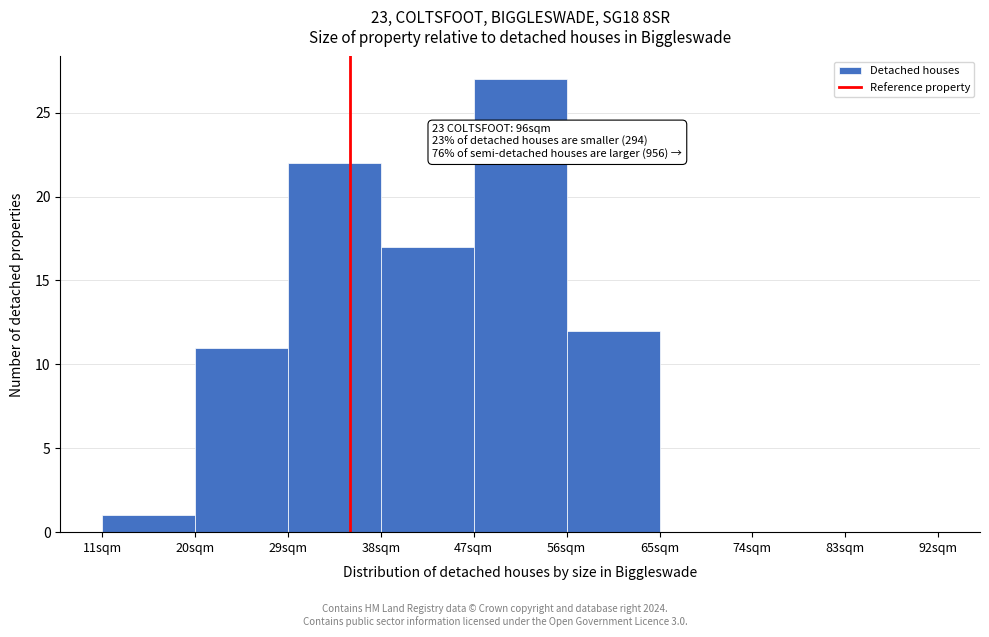

Which range on the x-axis has the tallest bar?

47 to 56